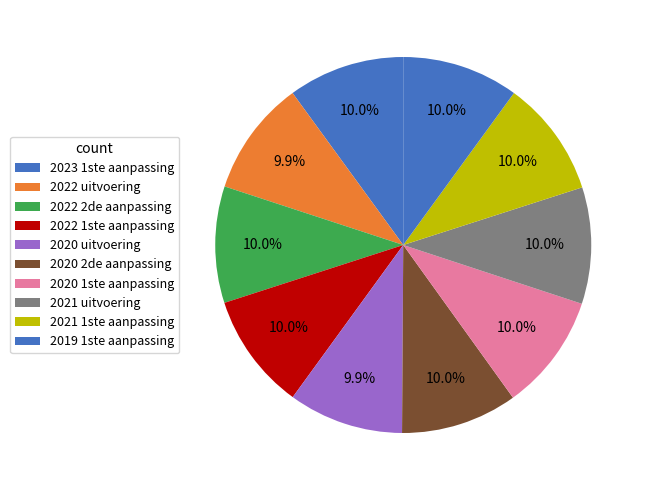

How many slices are in this pie chart?

10